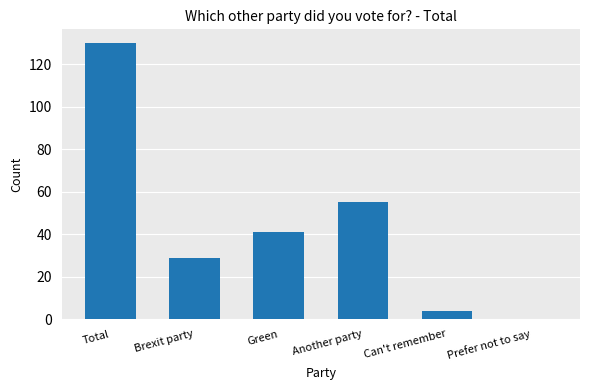

Which category has the highest value across all series?

Total